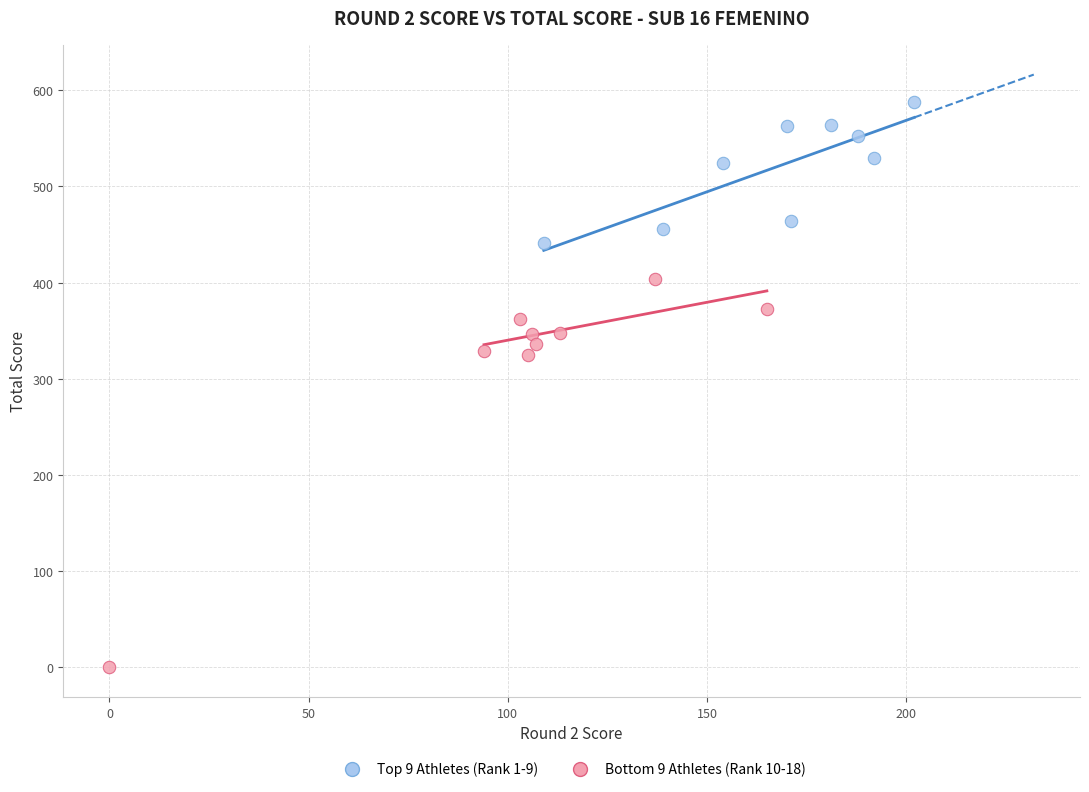

Which series has the widest spread of Y values?

Bottom 9 Athletes (Rank 10-18)